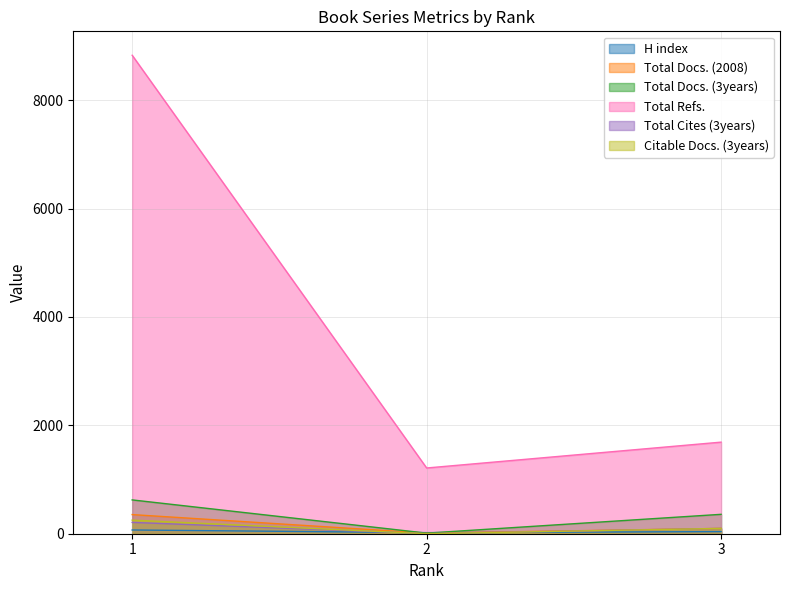

Reading left to right, transcribe all the data shown in this chart.

H index: 69	20	39
Total Docs. (2008): 353	11	98
Total Docs. (3years): 624	11	358
Total Refs.: 8829	1213	1690
Total Cites (3years): 209	2	98
Citable Docs. (3years): 251	0	98